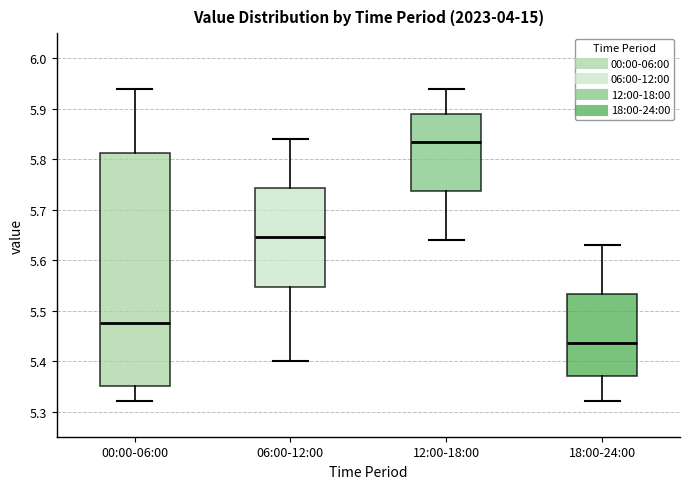

Which box's median line is the highest?

12:00-18:00